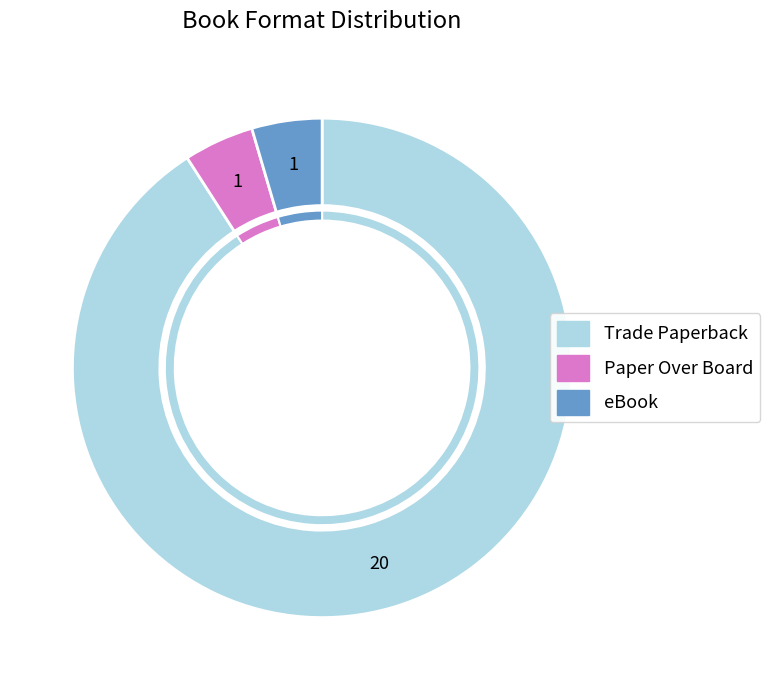

How many slices are in this pie chart?

3